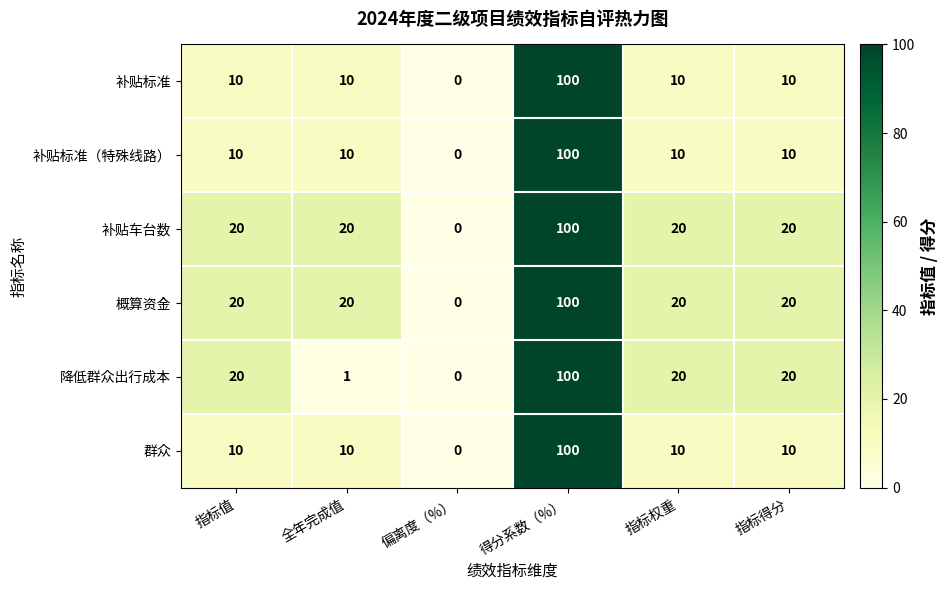

At which category is the sum across all series the highest?

得分系数（%）